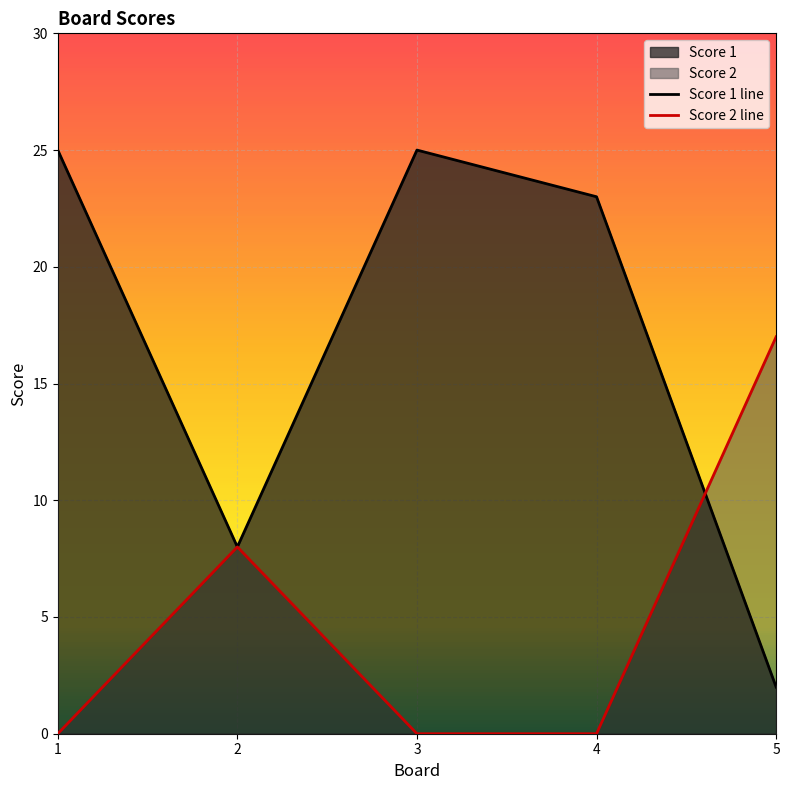

True or false: Score 2 line has more than 1 interior local peaks.

False